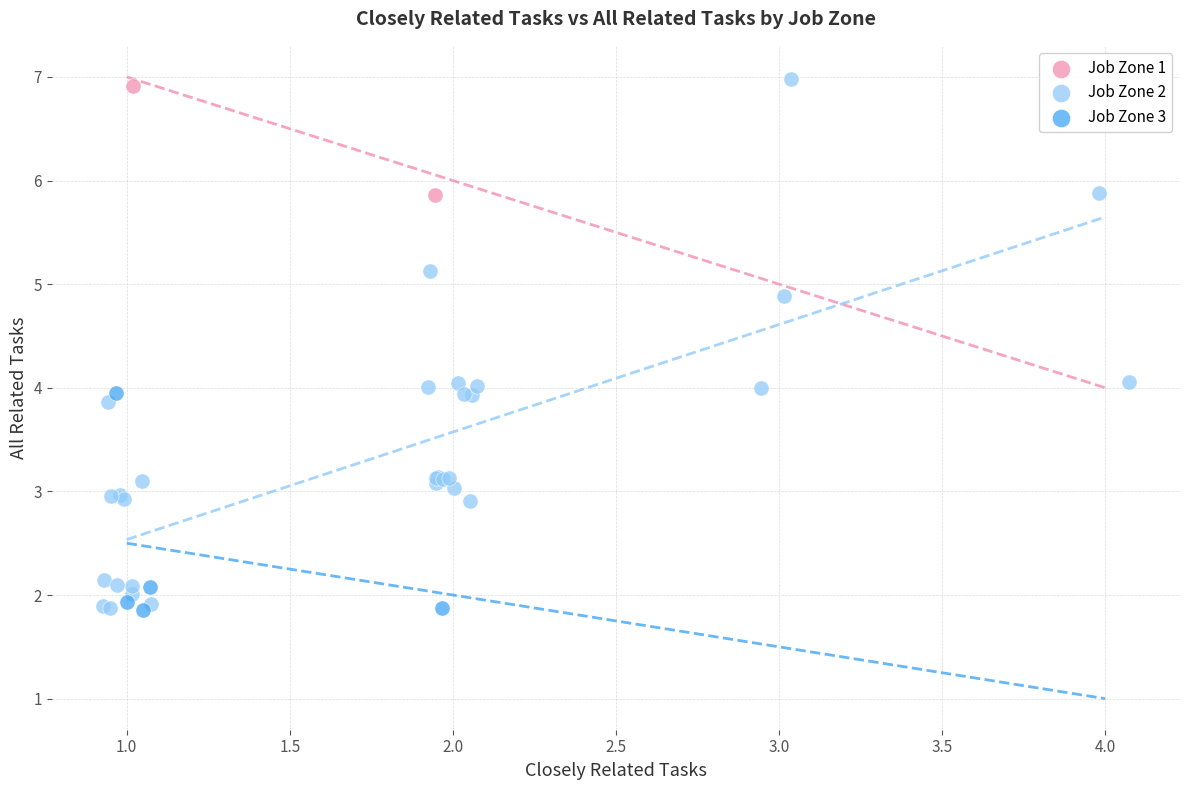

Which series reaches the maximum Y coordinate?

Job Zone 2